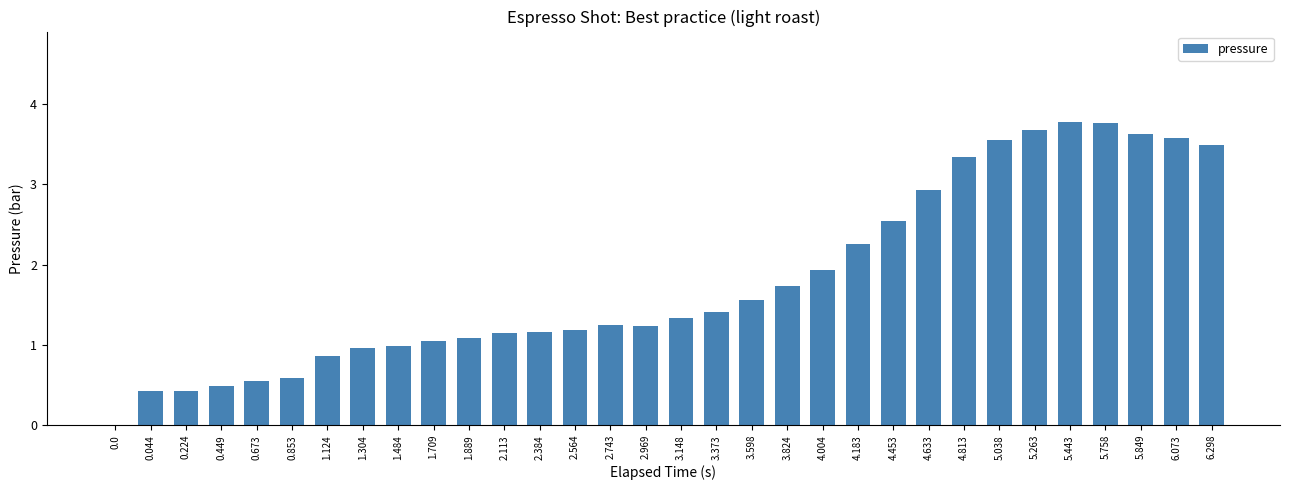

Between 5.443 and 3.598, which is larger?

5.443